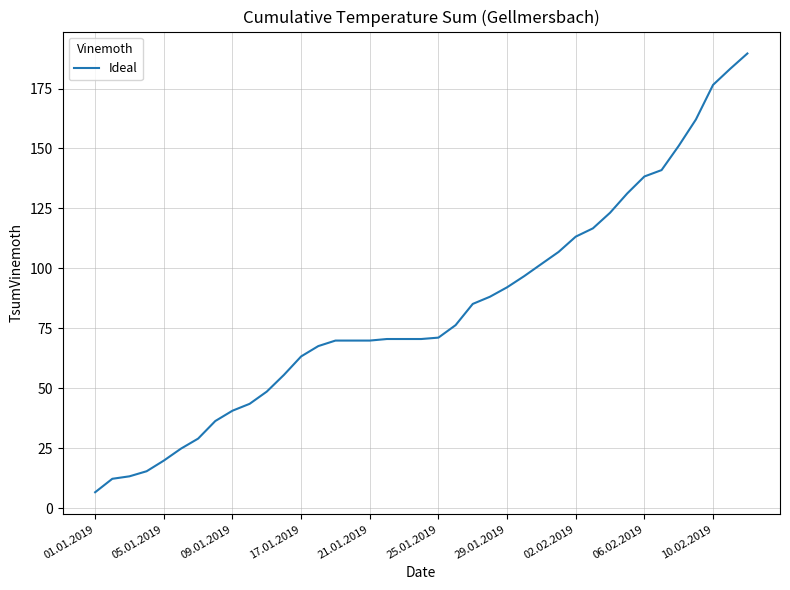

What is the minimum value shown in the chart?

6.7